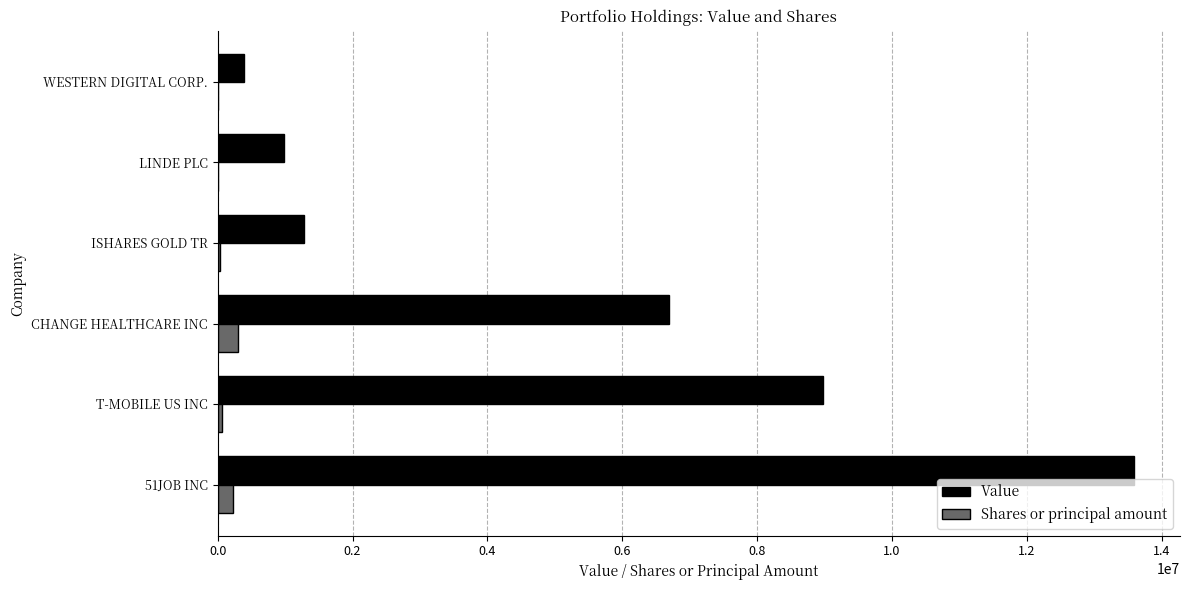

The value of Value at T-MOBILE US INC is 2138989. True or false?

False